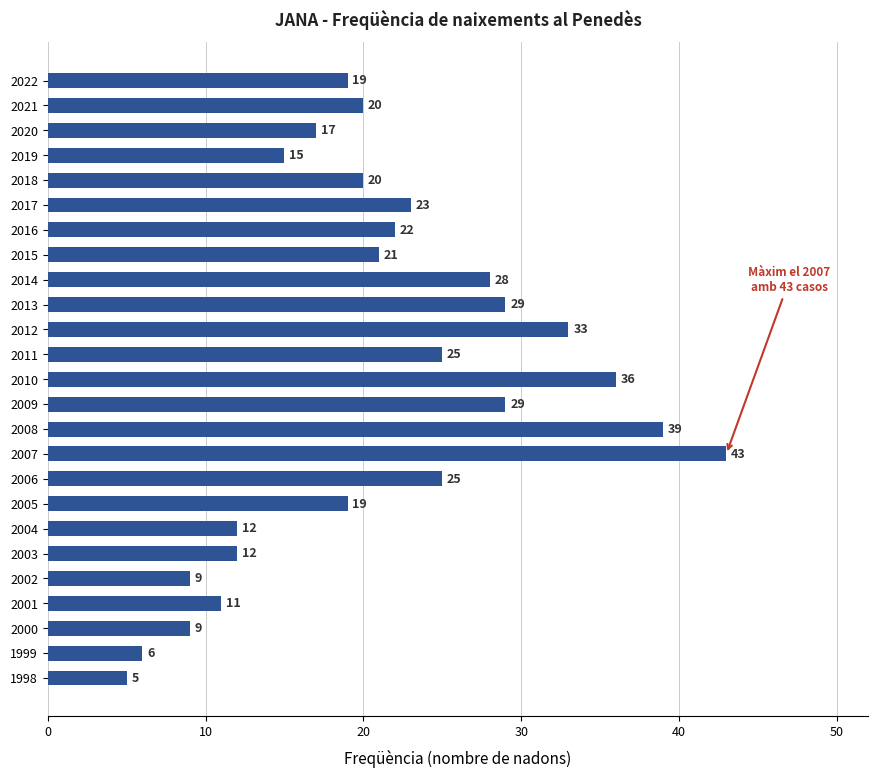

Does the chart contain stacked bars?

No